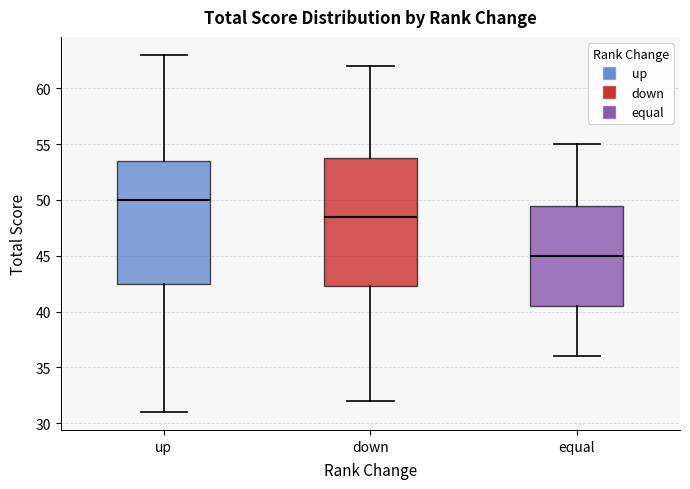

Where does the upper whisker of the box for down end on the y-axis? The values are not printed on the chart, so give them approximately, as read against the axis.

62.0